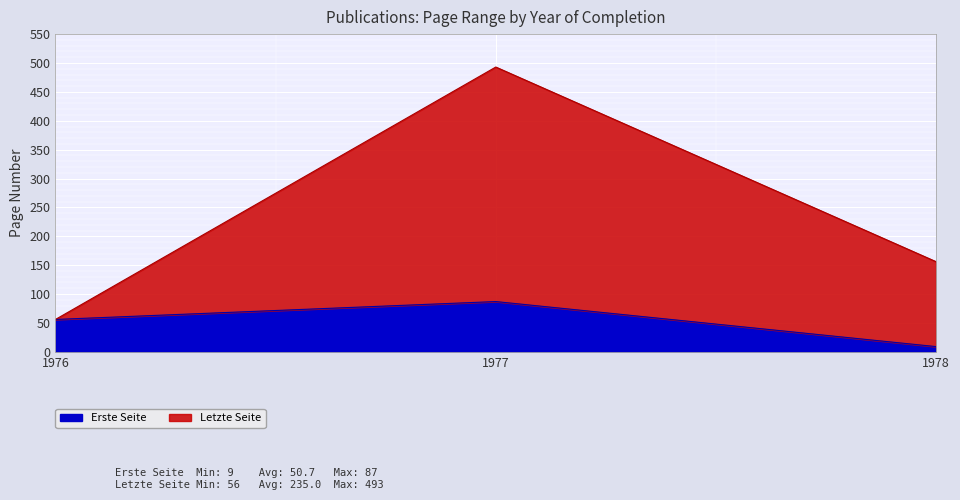

What is the total value across all series at 1976?

56